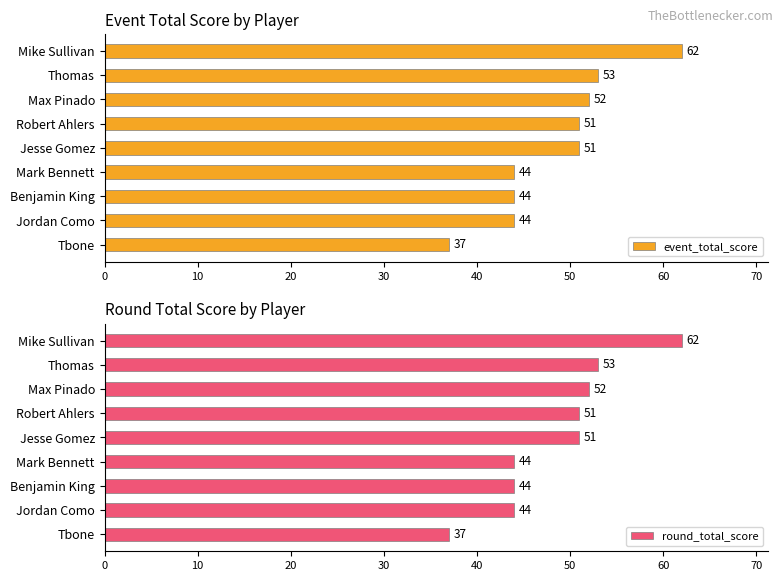

Is it true that round_total_score equals 37 at Tbone?

True